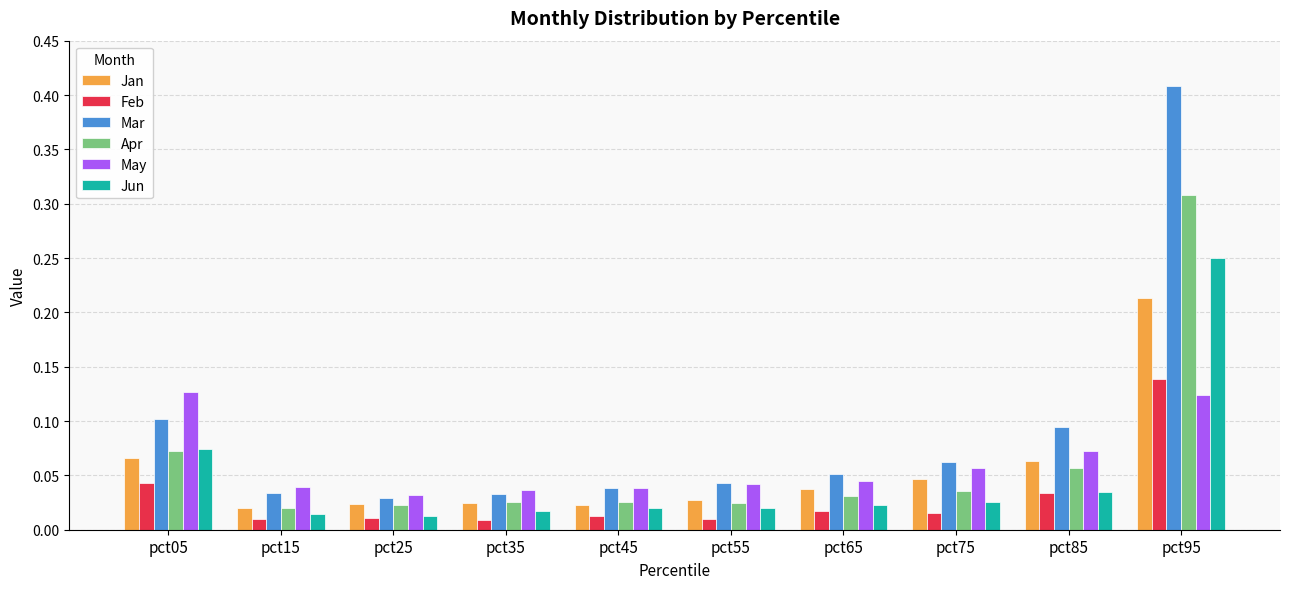

Are the bars grouped side by side (vs. stacked)?

Yes